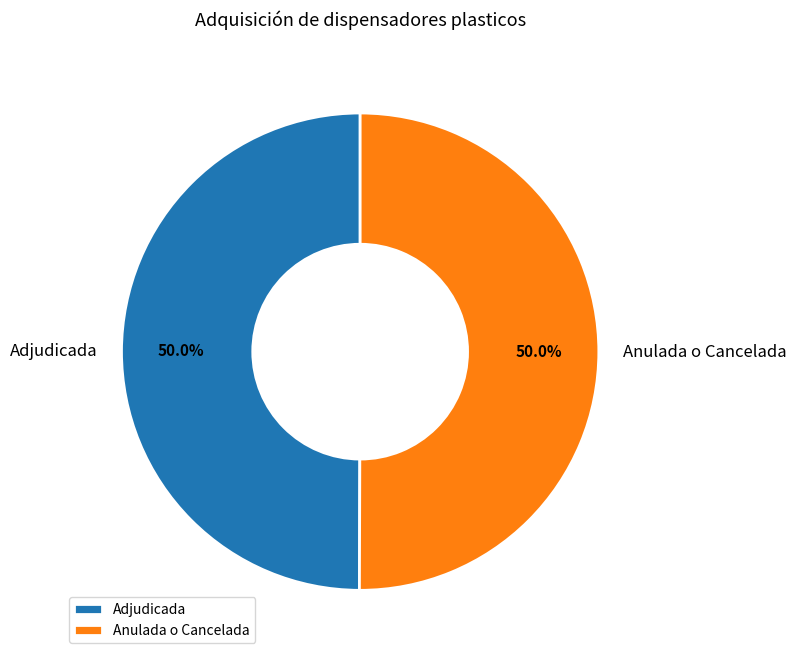

True or false: Adjudicada accounts for 61% of the total.

False